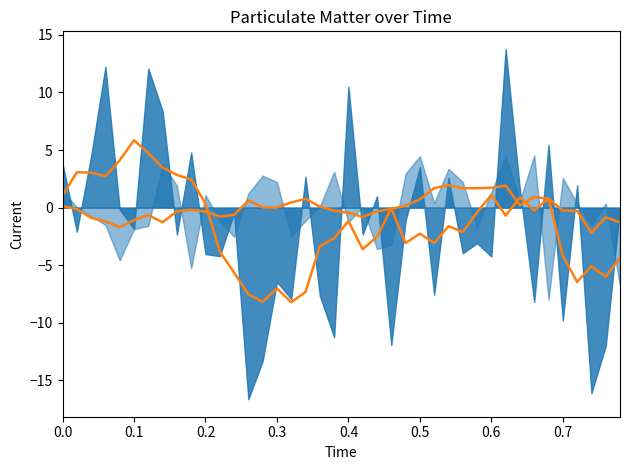

Rank the series by their average value, from lowest to highest.

P1 trend, P2 trend